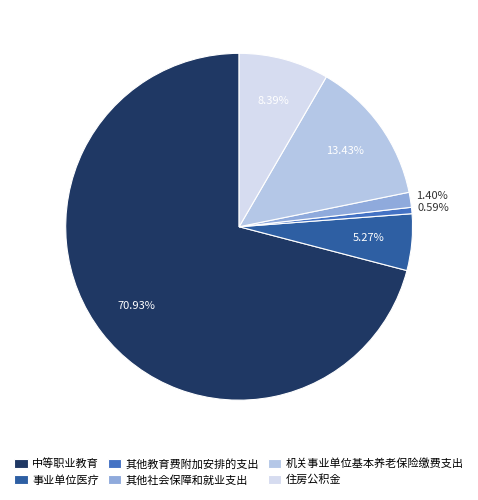

What percentage is the 机关事业单位基本养老保险缴费支出 slice, to the nearest percent?

13%